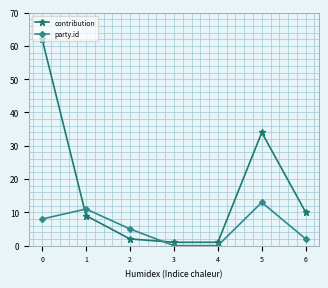

List the series in order of their overall mean, lowest first.

party.id, contribution